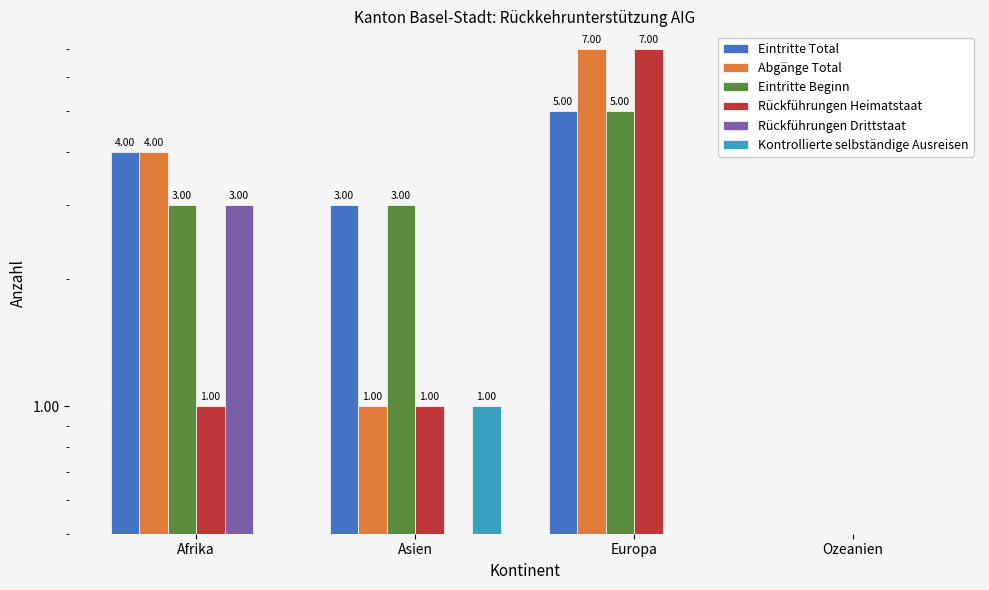

At which label is Eintritte Beginn closest to 2?

Afrika